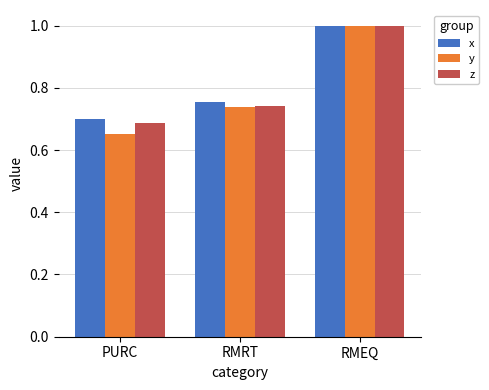

True or false: z has a value of 1.1 at RMRT.

False